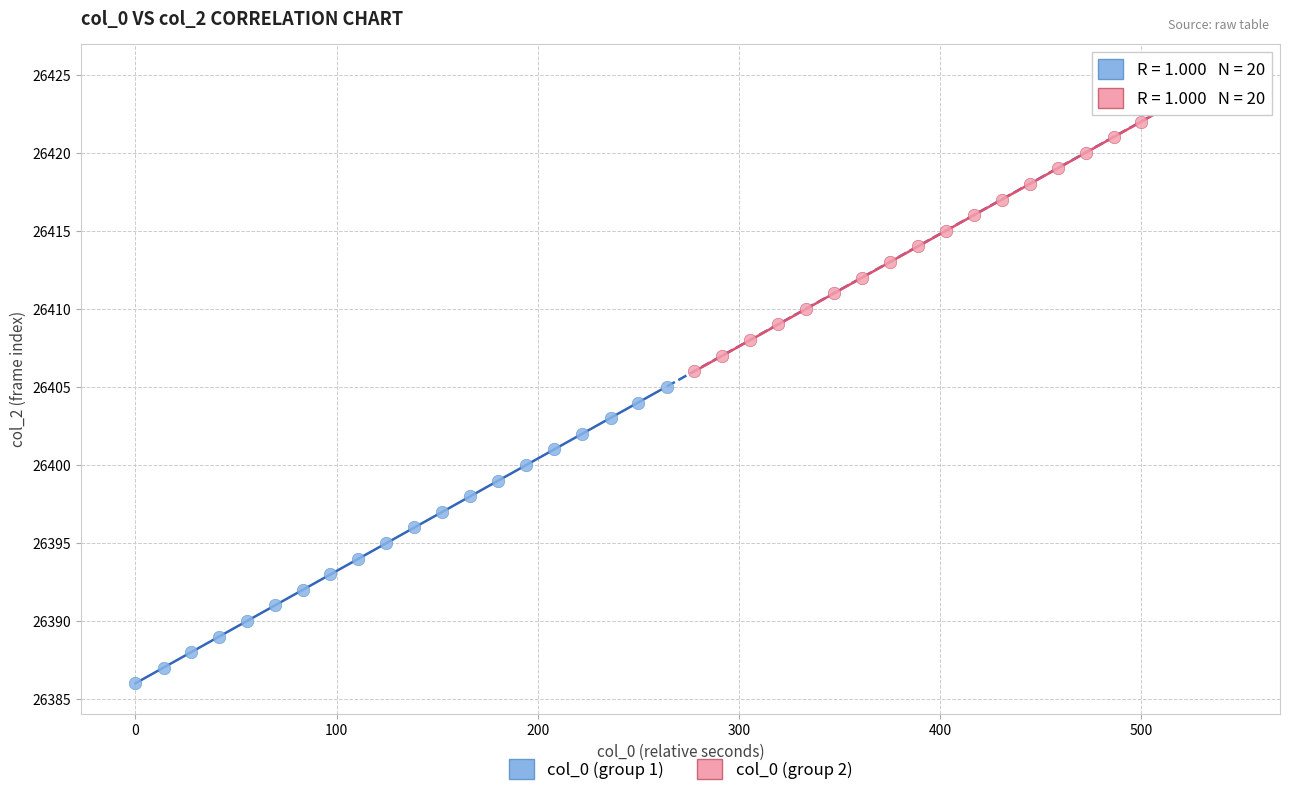

Which series contains the lowest Y value?

col_0 (group 1)